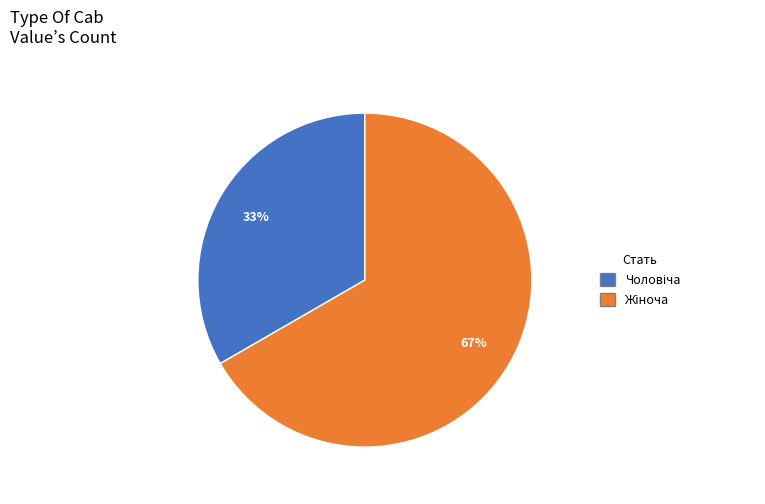

To the nearest percent, what is the average slice percentage?

50%